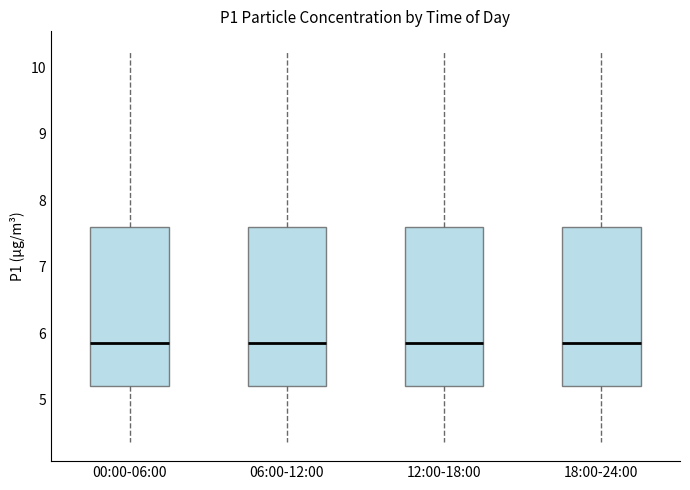

Reading left to right, read every box against the y-axis: the position of its median line, the range the box covers, and the ends of its whiskers. The values are not printed on the chart, so give them approximately, as read against the axis.

00:00-06:00: median 5.9, box 5.2 to 7.6, whiskers 4.4 to 10.3
06:00-12:00: median 5.9, box 5.2 to 7.6, whiskers 4.4 to 10.3
12:00-18:00: median 5.9, box 5.2 to 7.6, whiskers 4.4 to 10.3
18:00-24:00: median 5.9, box 5.2 to 7.6, whiskers 4.4 to 10.3